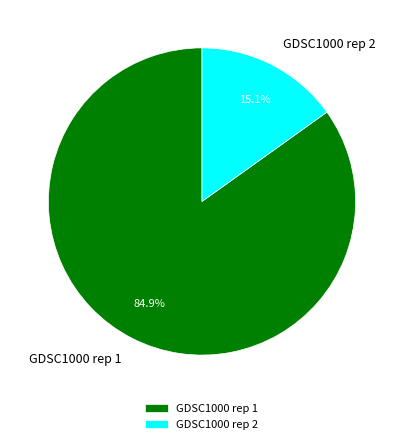

How many segments does this pie chart have?

2